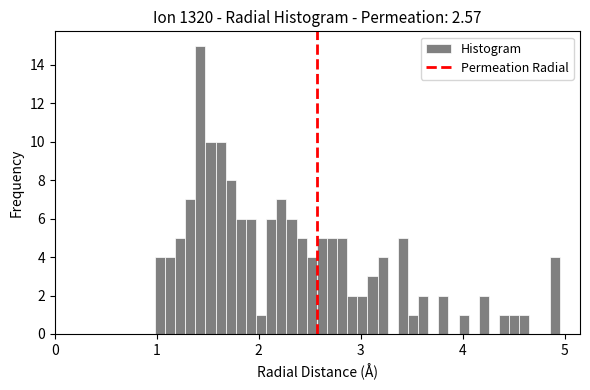

Read against the x-axis, roughly where is the centre of the tallest bar?

1.4